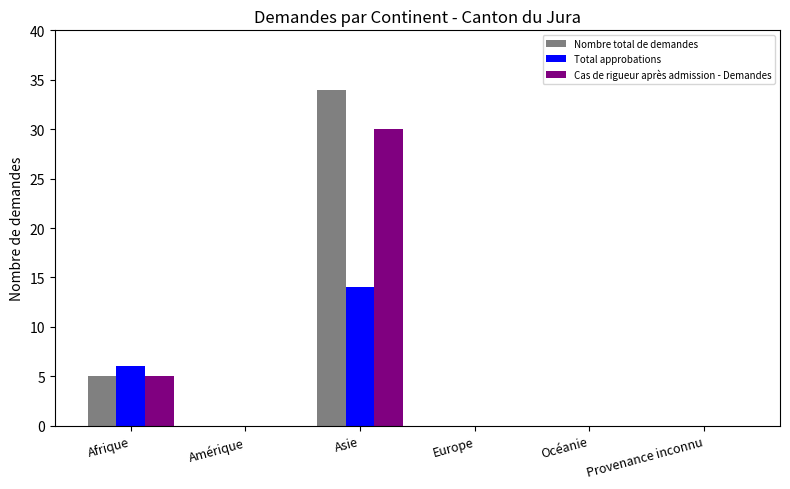

What is the maximum value shown in the chart?

34